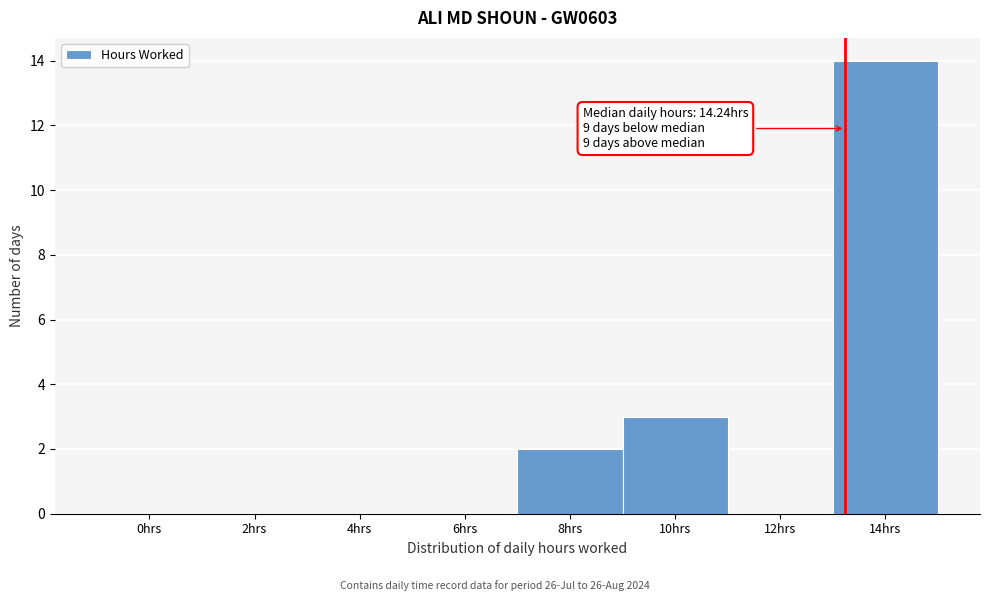

Reading left to right, extract all data points from this chart.

0hrs=0	2hrs=0	4hrs=0	6hrs=0	8hrs=2	10hrs=3	12hrs=0	14hrs=14